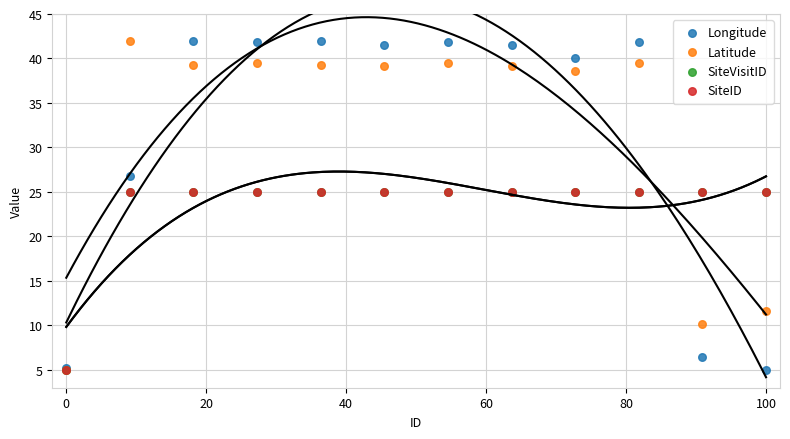

What are all the series names shown in the legend?

Longitude, Latitude, SiteVisitID, SiteID